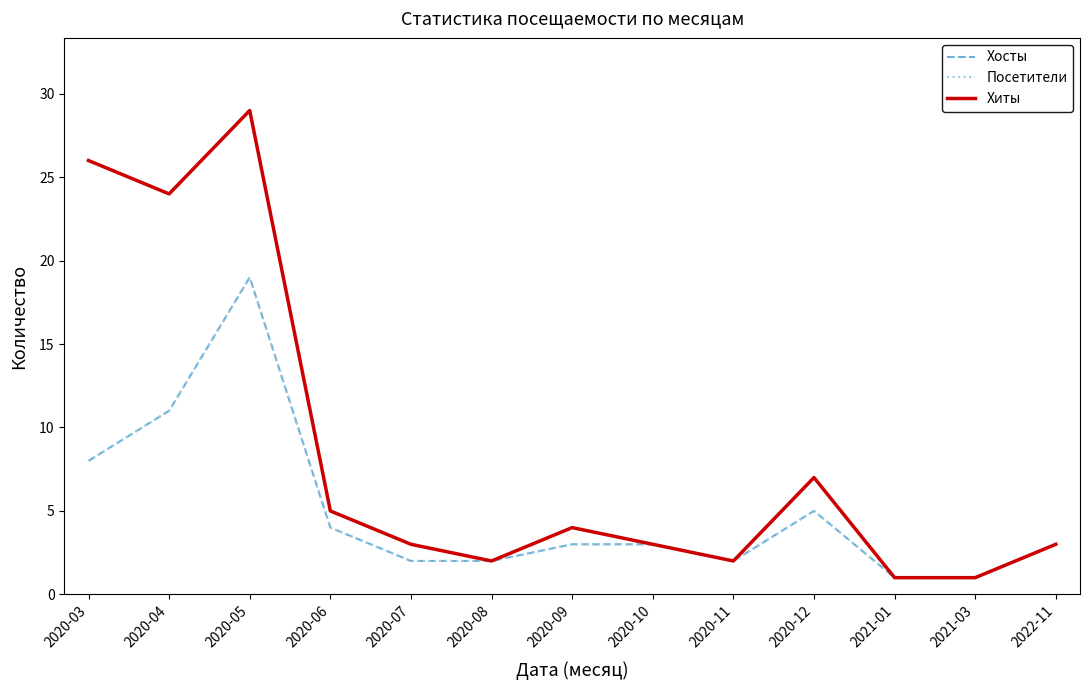

True or false: Посетители and Хиты cross at least once.

False